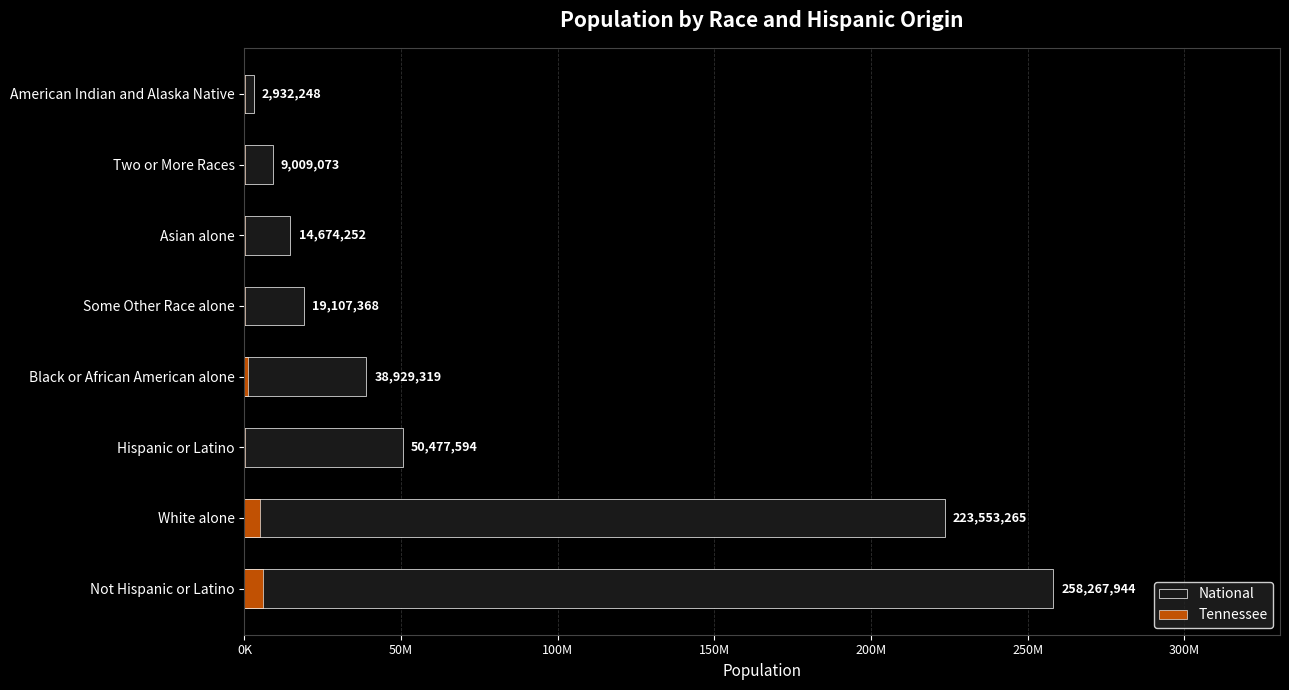

The National series shows 359147475 at Not Hispanic or Latino. True or false?

False